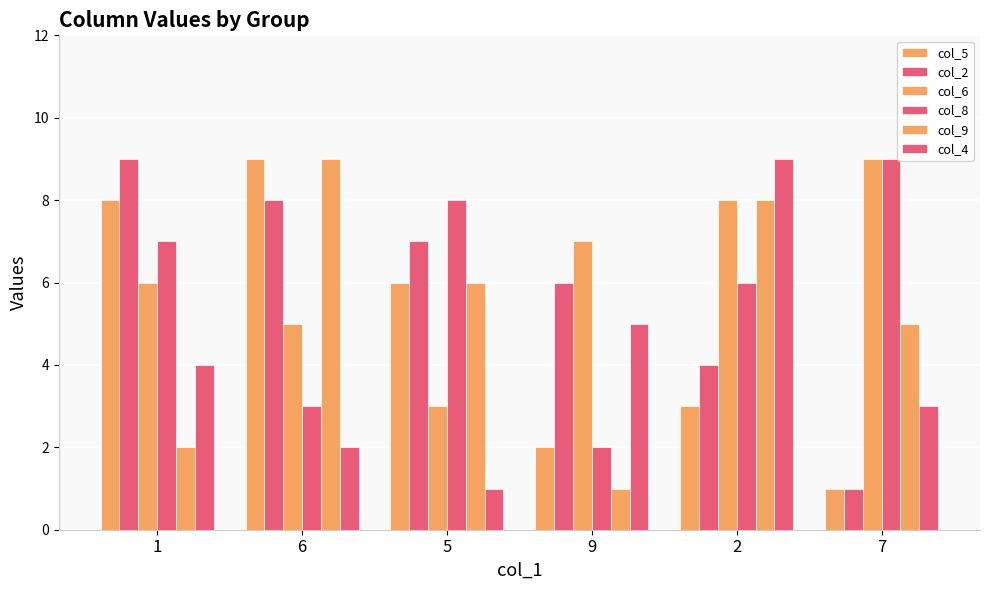

Which series has the largest total across all categories?

col_6